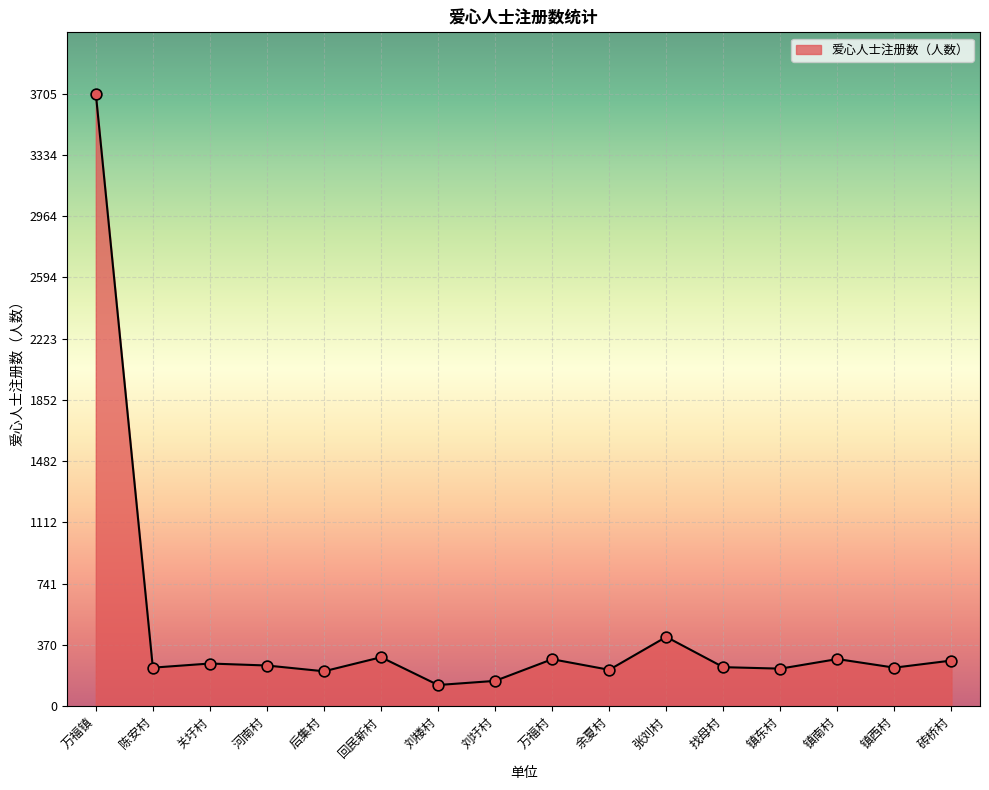

Between 张刘村 and 余夏村, which is larger?

张刘村